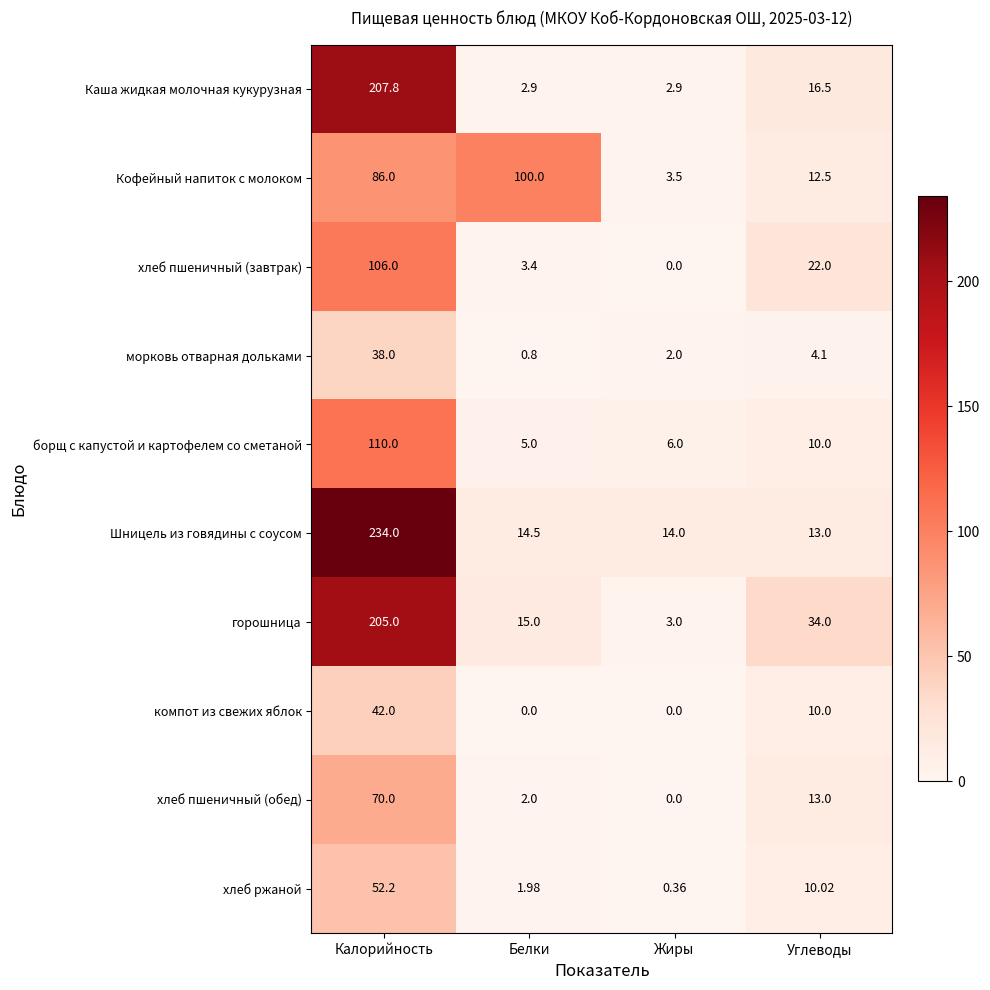

Count the number of data series in this chart.

10